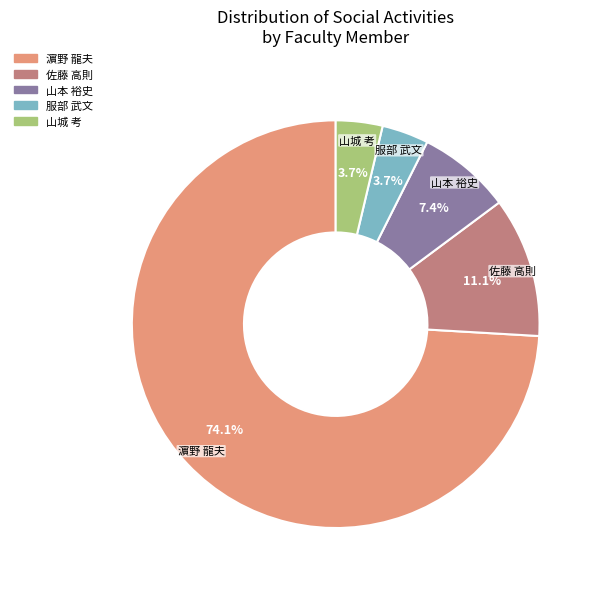

How much of the chart is everything except 濵野 龍夫?

25.9%